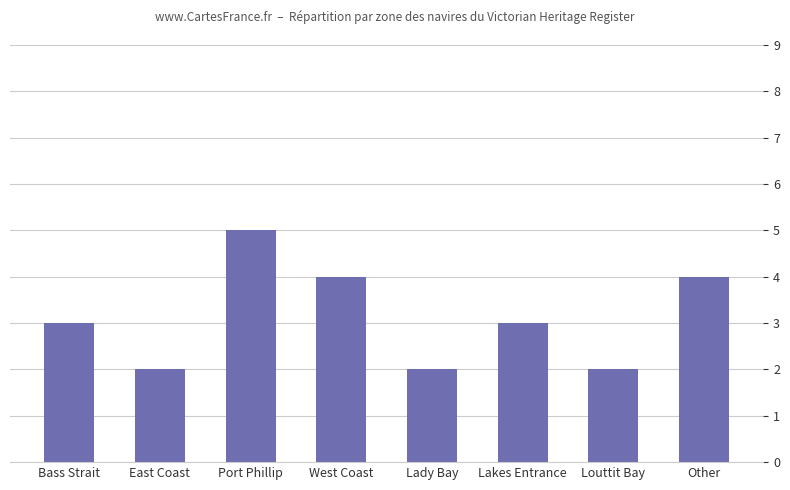

The value at Louttit Bay is 3. True or false?

False